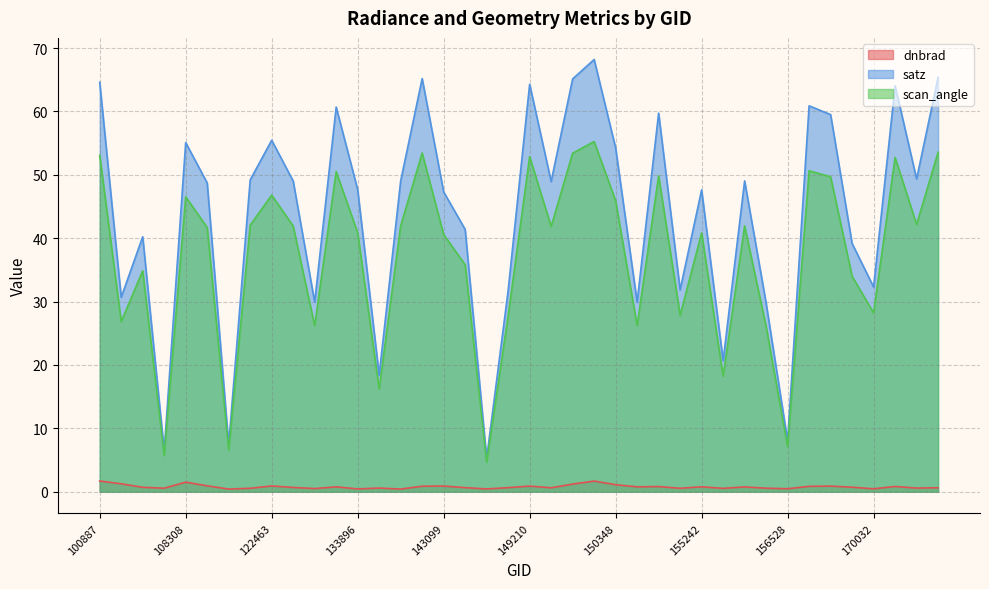

Does the chart have visible grid lines?

Yes